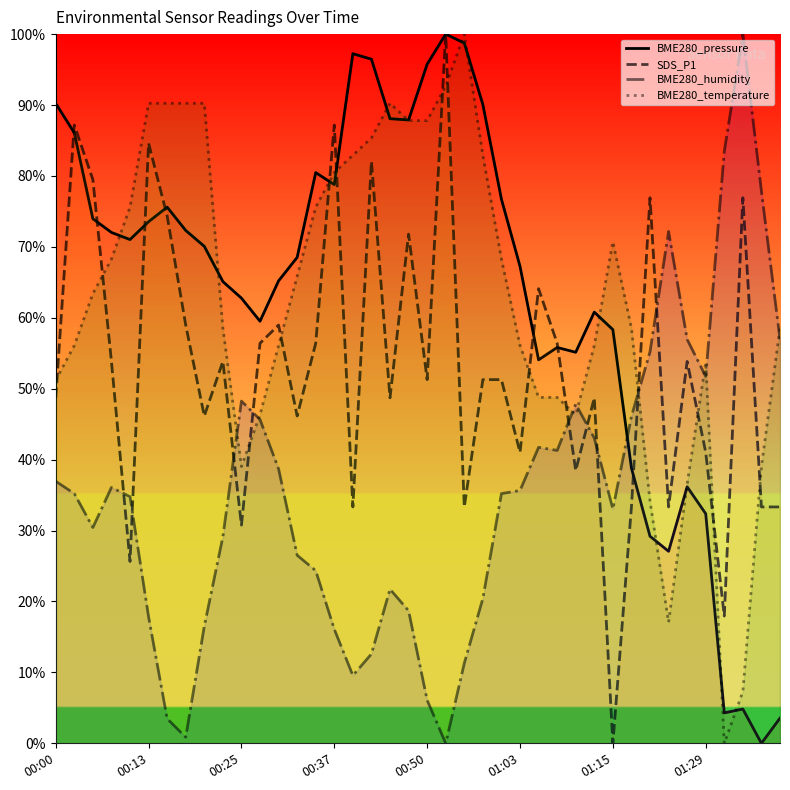

Where is SDS_P1 nearest to the value 50?

00:00